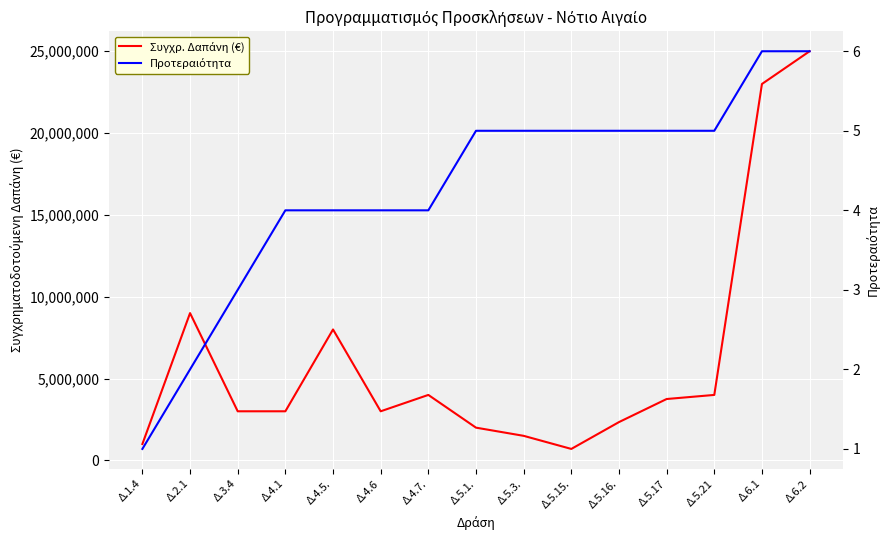

How many data points in Συγχρ. Δαπάνη (€) are less than 3000000?

5